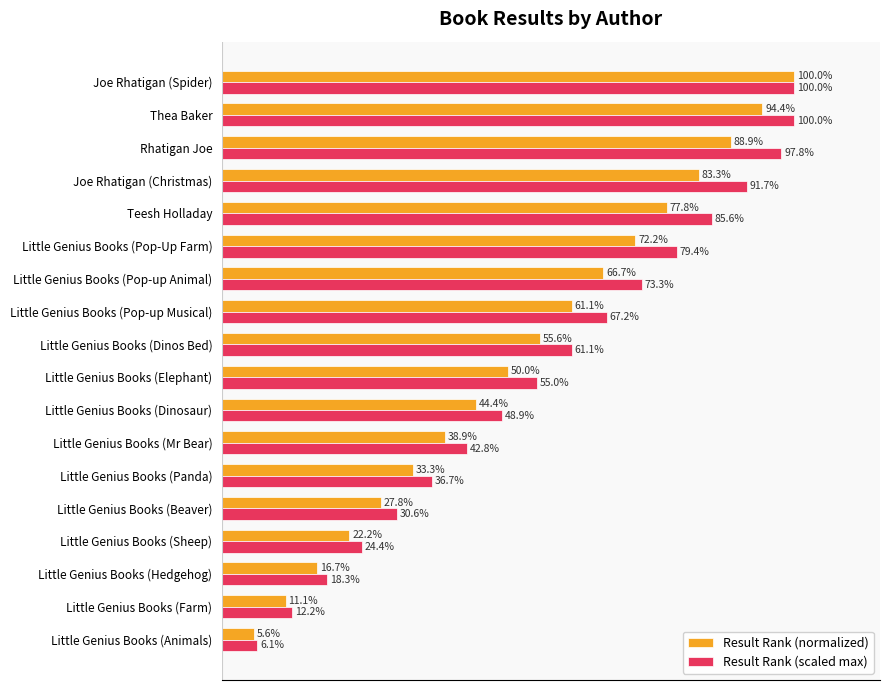

At which label is Result Rank (normalized) closest to 52?

Little Genius Books (Elephant)